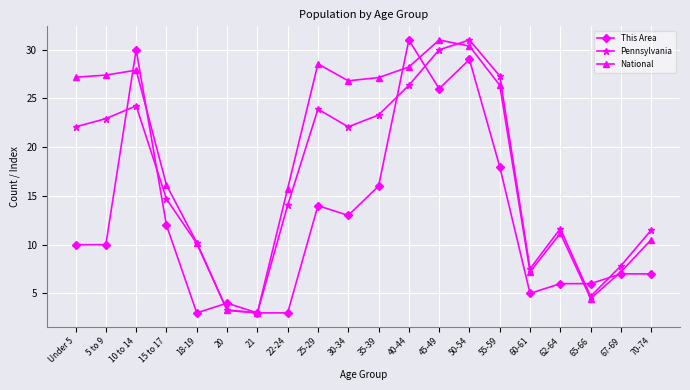

What is the minimum value shown in the chart?

3.0